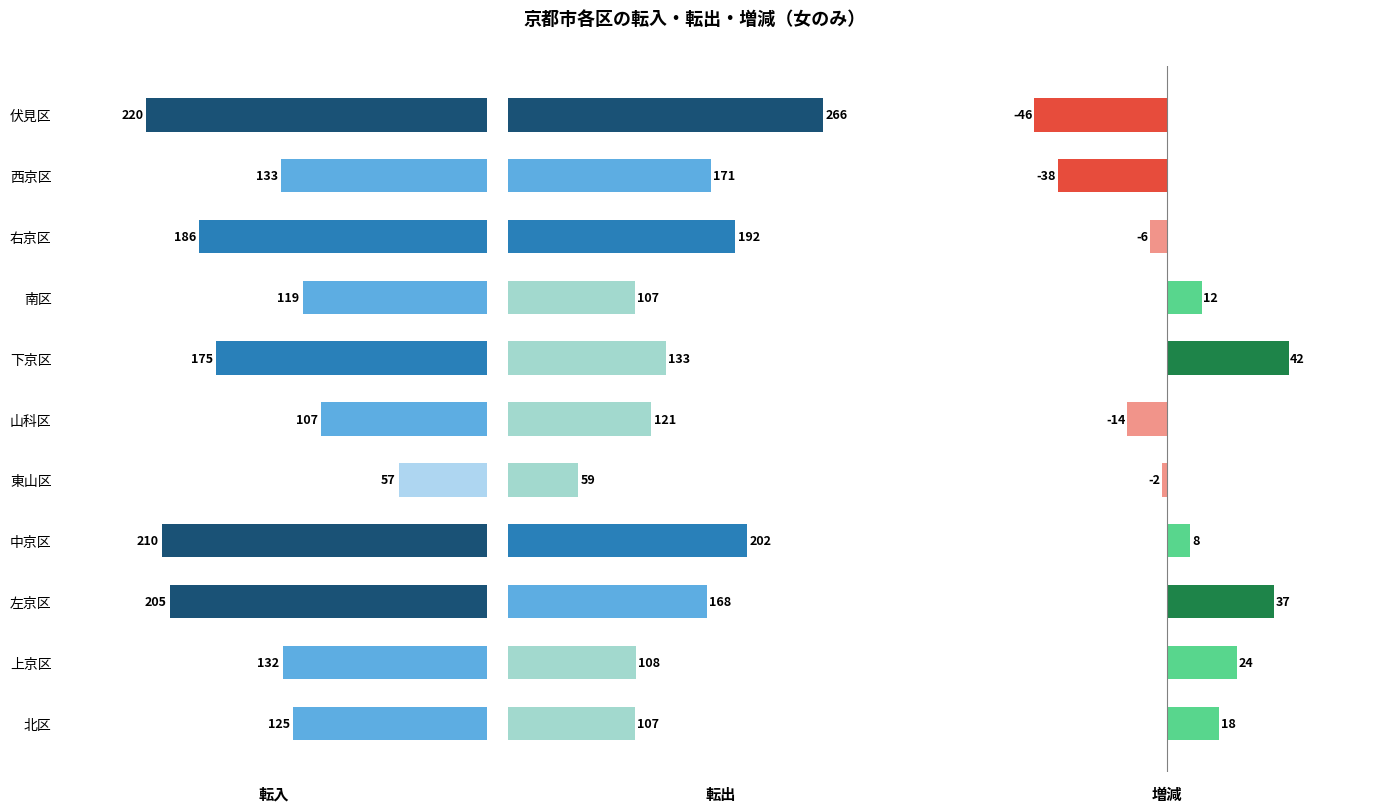

Reading left to right, what are all the values shown in this chart?

転入: 125	132	205	210	57	107	175	119	186	133	220
転出: 107	108	168	202	59	121	133	107	192	171	266
増減: 18	24	37	8	-2	-14	42	12	-6	-38	-46